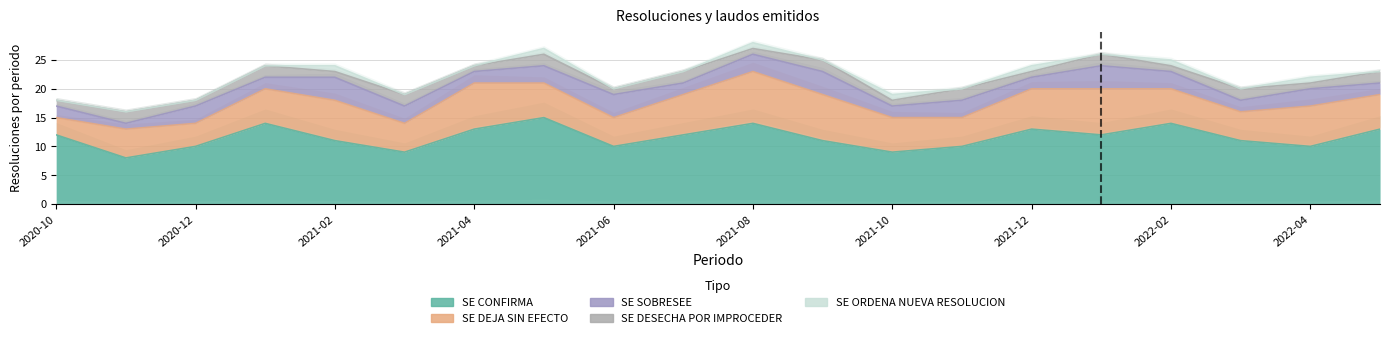

Is it true that SE SOBRESEE equals 3 at 2021-05?

True